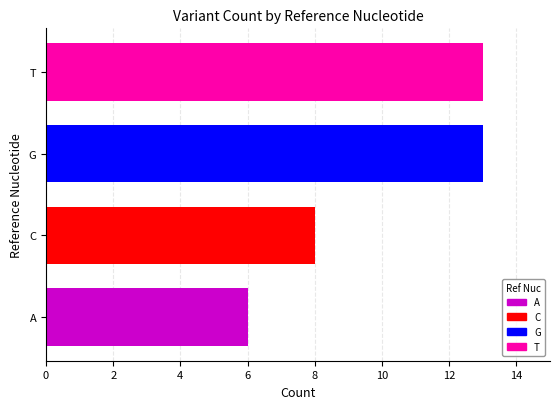

At which label is the value closest to 9?

C